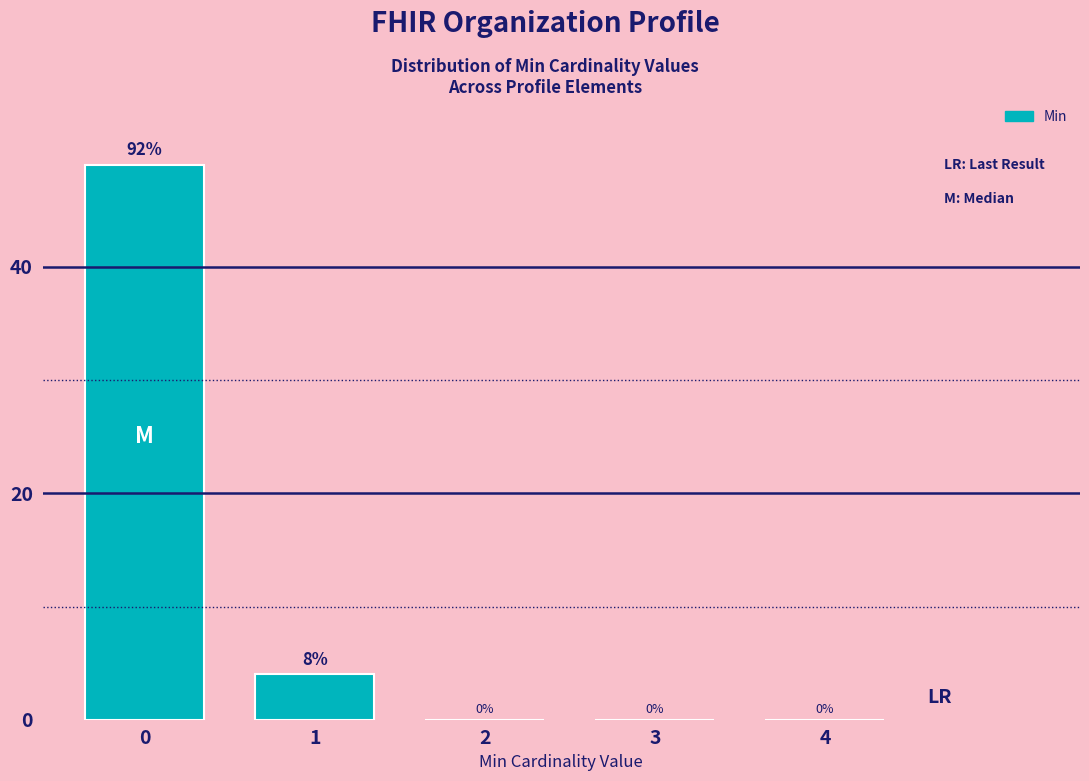

Reading right to left, list all the values displayed in this chart.

4=0	3=0	2=0	1=4	0=49